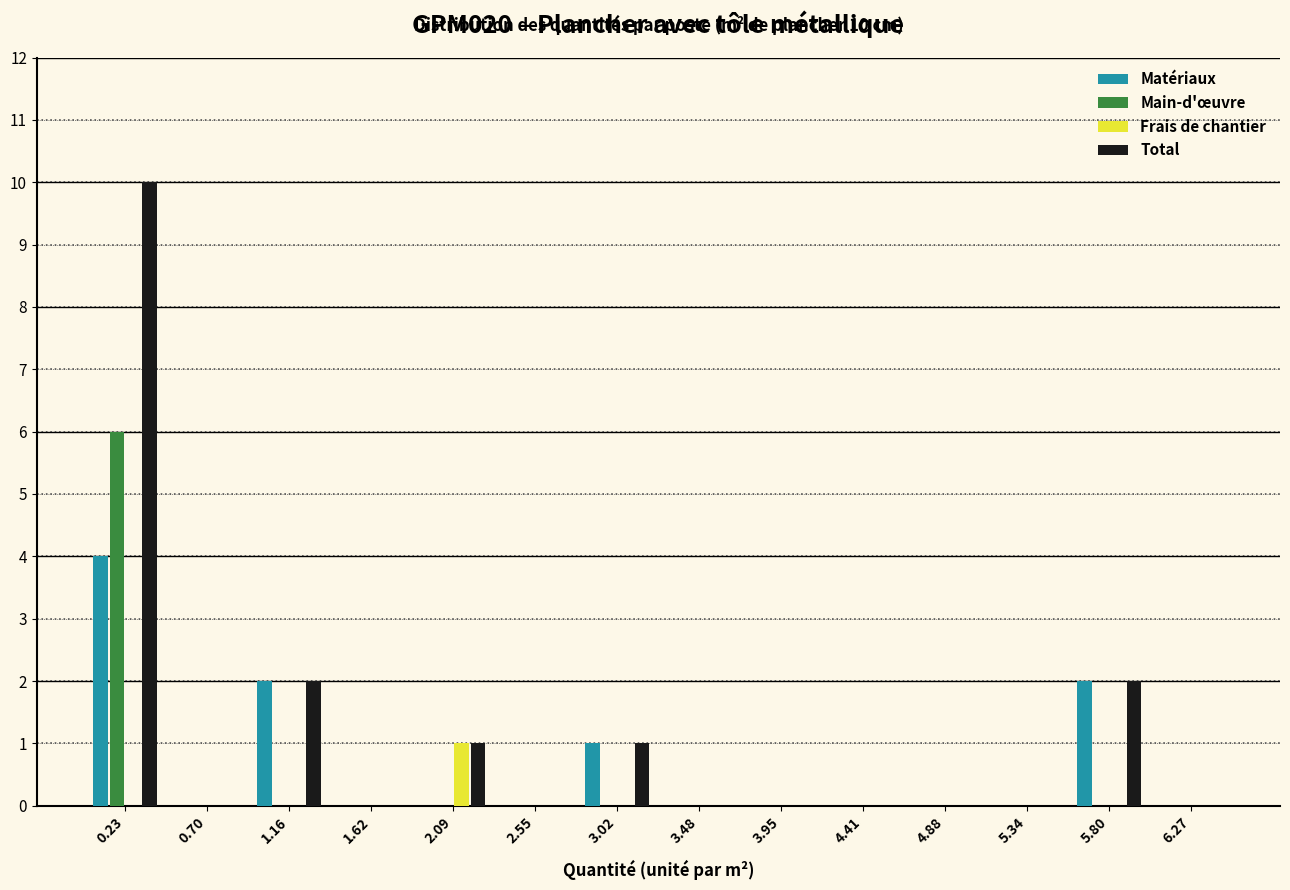

In the Total series, which range on the x-axis has the tallest bar?

0.00 to 0.45